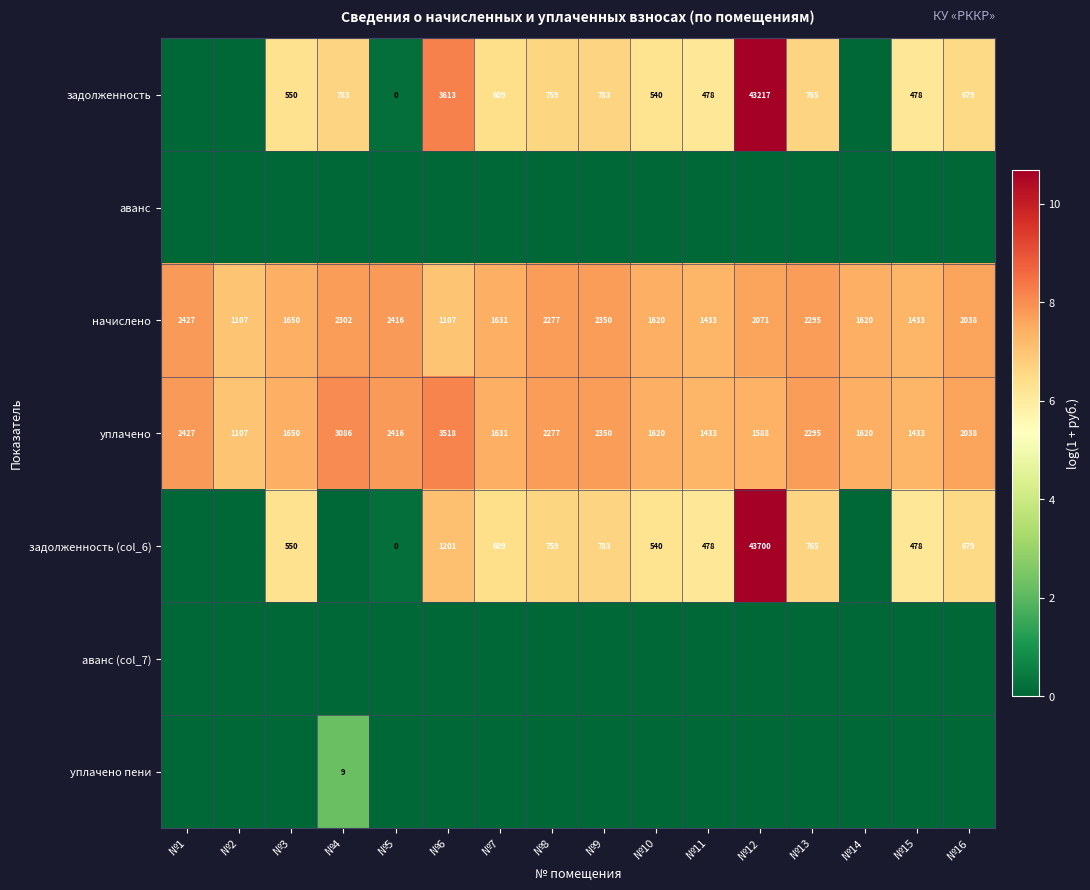

At which label is уплачено closest to 2312?

№13